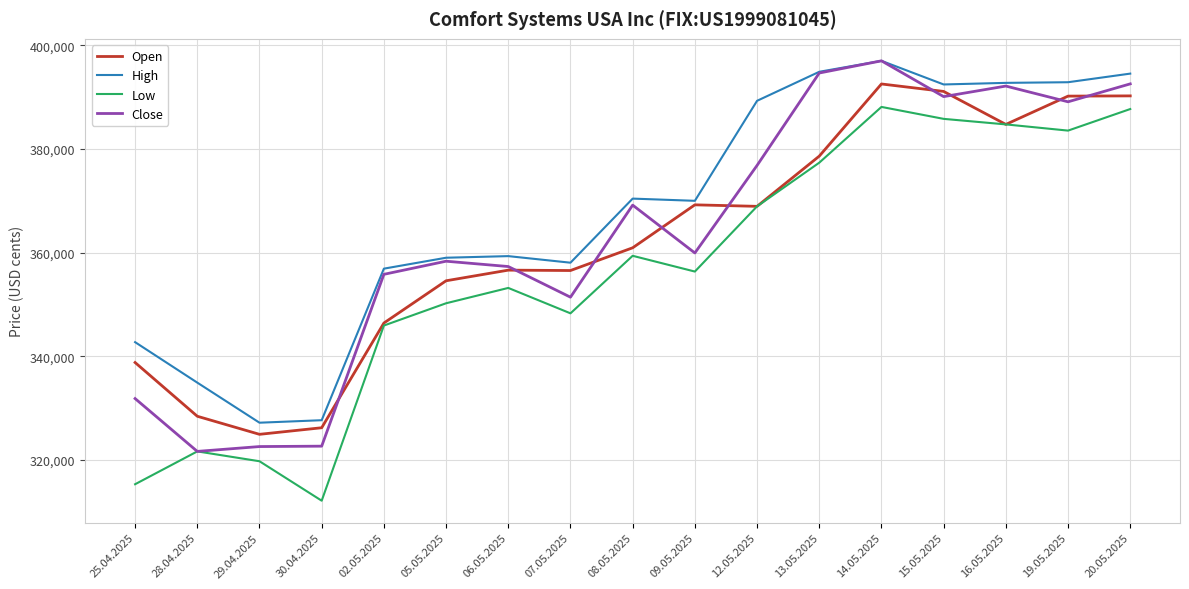

At which category is the sum across all series the highest?

14.05.2025